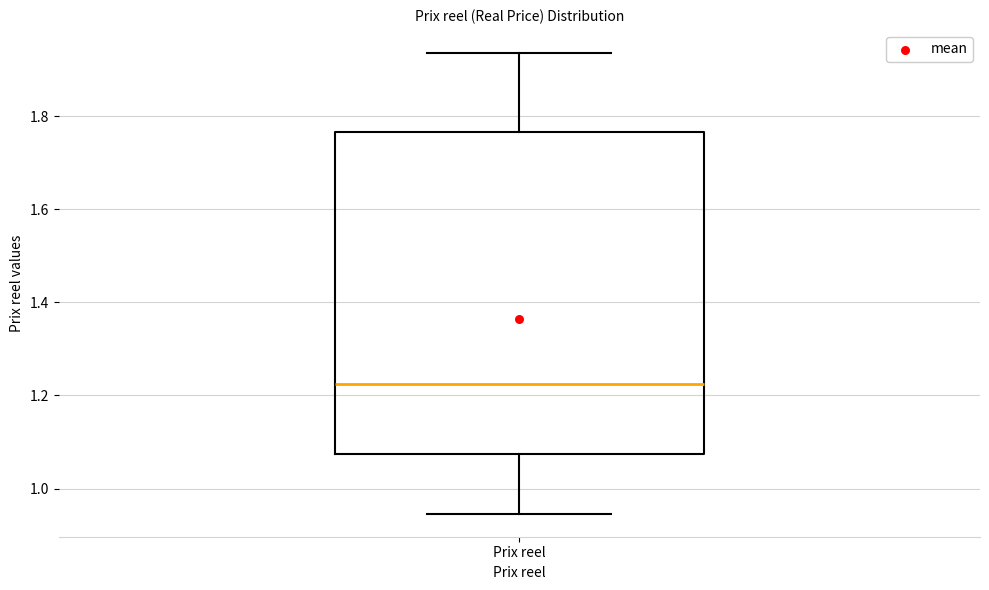

Read this box plot against the y-axis: the position of the median line, the range covered by the box, and the ends of both whiskers. The values are not printed on the chart, so give them approximately, as read against the axis.

median 1.22, box 1.08 to 1.76, whiskers 0.94 to 1.94